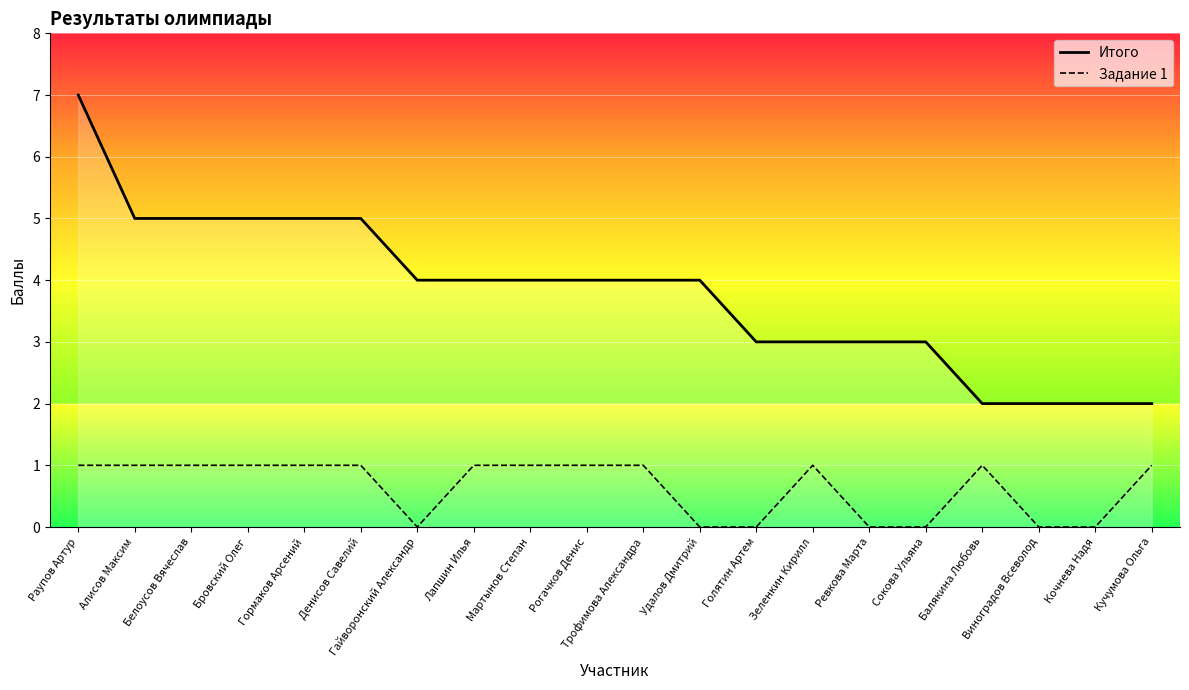

The value of Итого at Гайворонский Александр is 4. True or false?

True